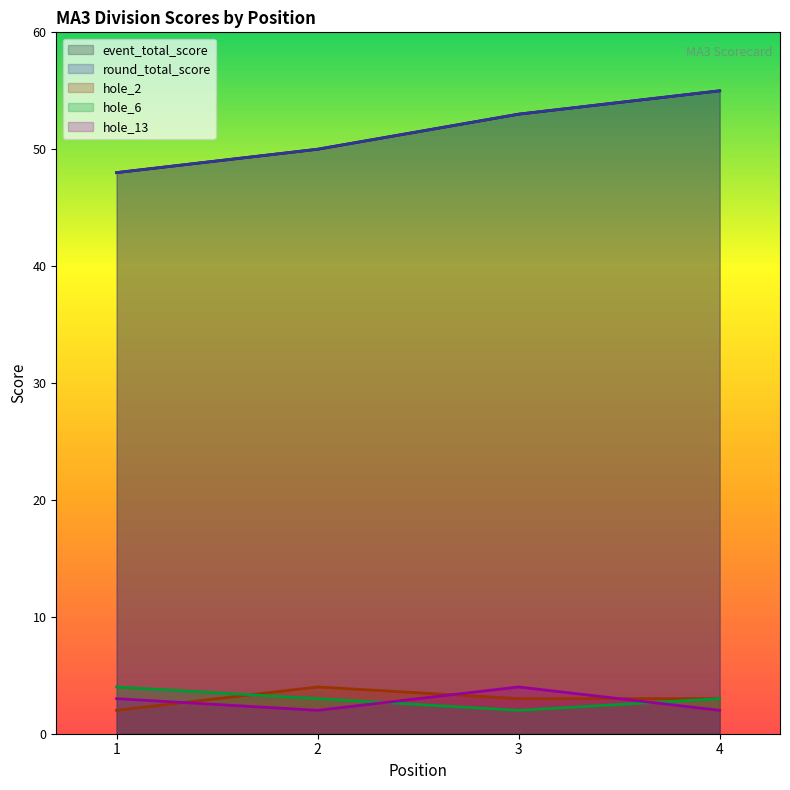

What is the greatest value displayed?

55